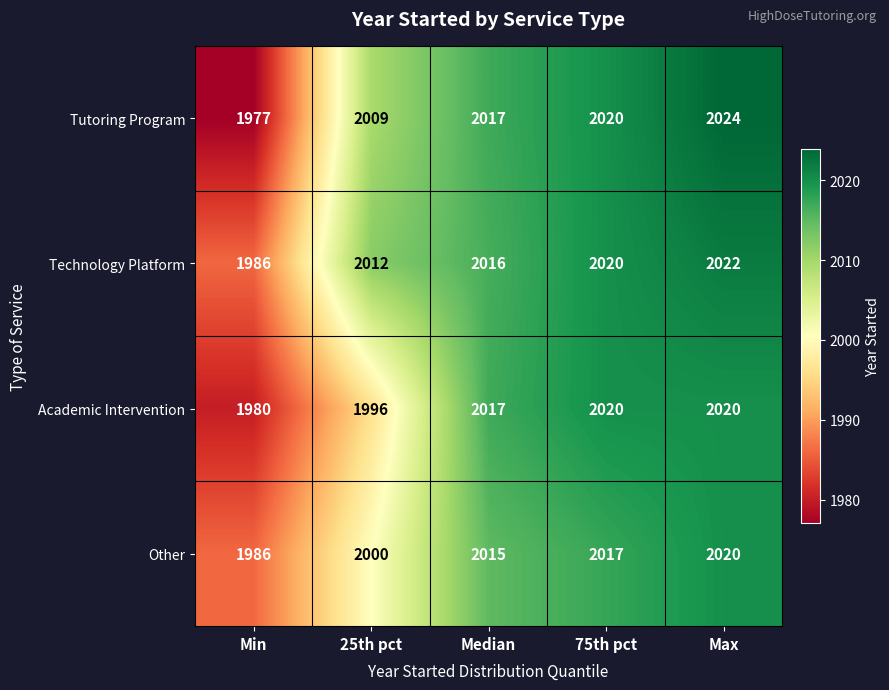

Where is Technology Platform nearest to the value 2004?

25th pct